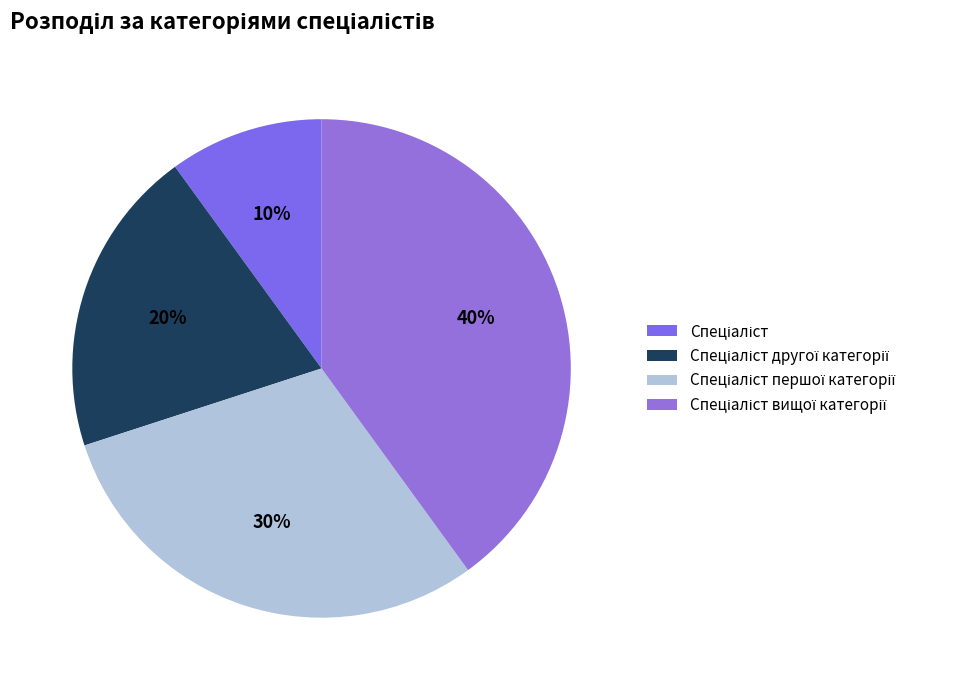

How many slices are in this pie chart?

4